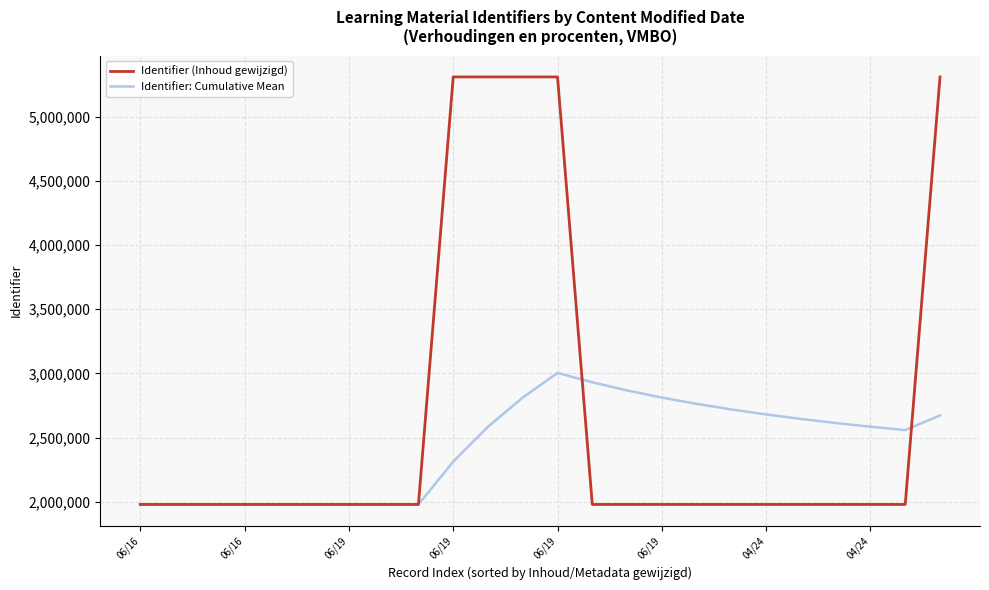

Rank the series by their average value, from lowest to highest.

Identifier: Cumulative Mean, Identifier (Inhoud gewijzigd)